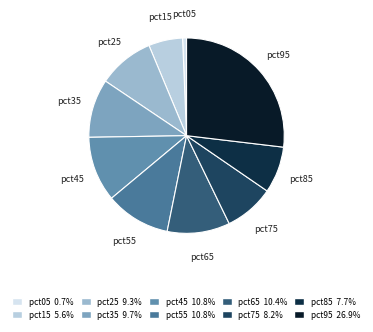

Combined, do pct35 and pct55 account for over 50%?

No